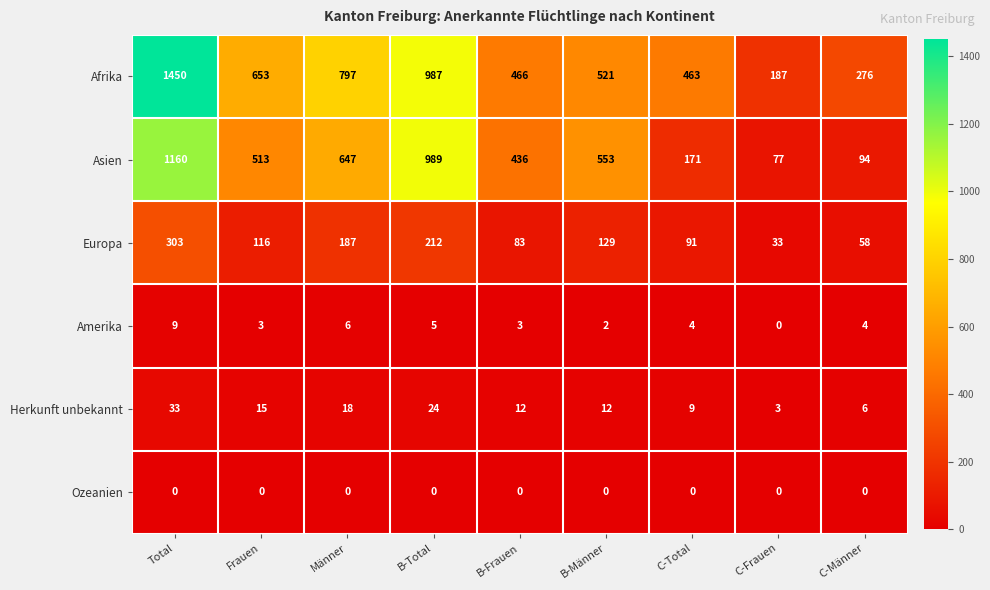

Rank the series at B-Frauen from lowest to highest value.

Ozeanien, Amerika, Herkunft unbekannt, Europa, Asien, Afrika